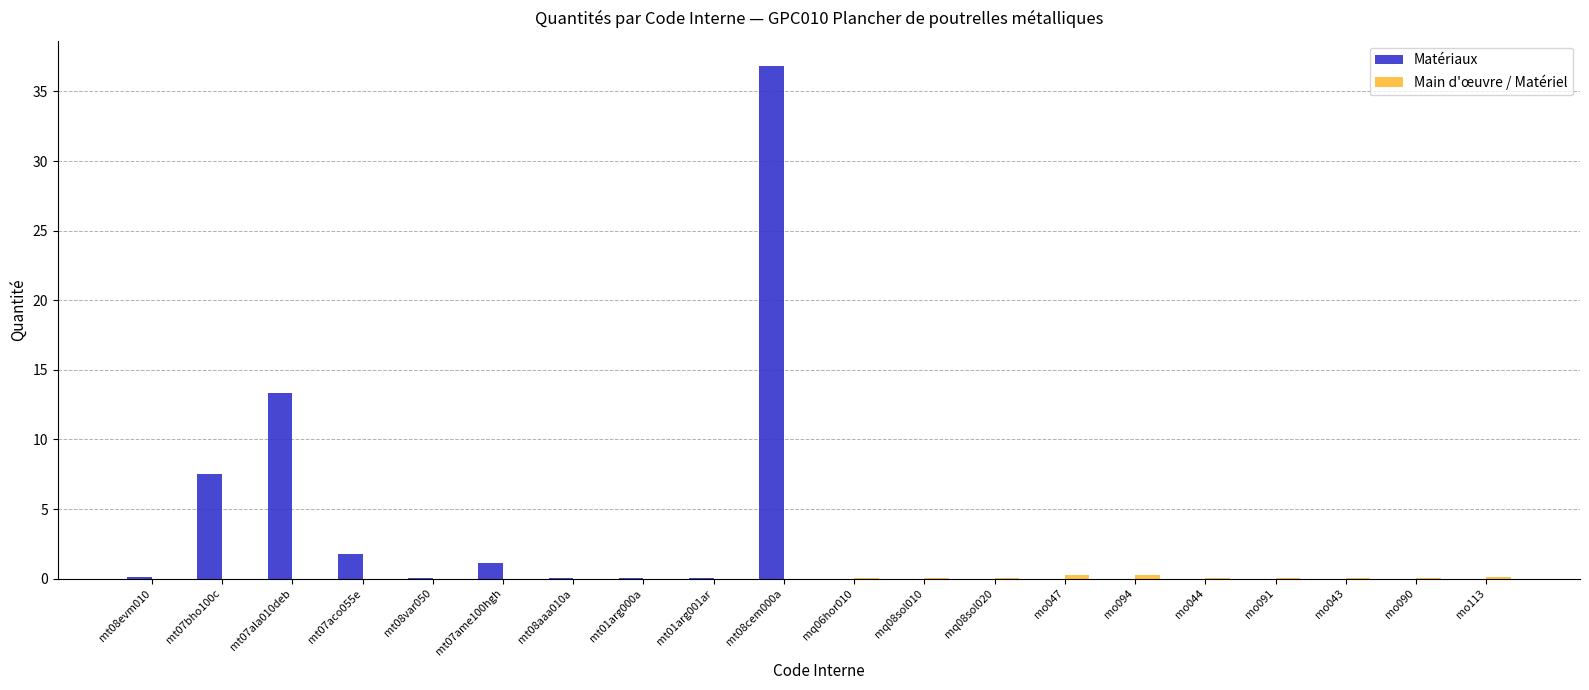

Between mt07bho100c and mt01arg000a, which series saw the biggest shift?

Matériaux